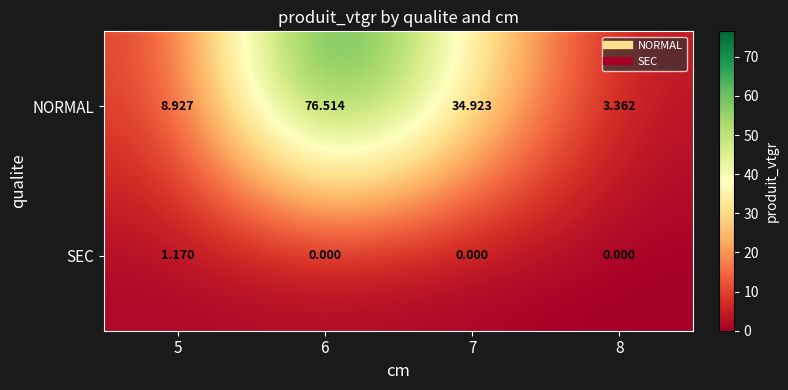

At how many categories does at least one series exceed 46?

1